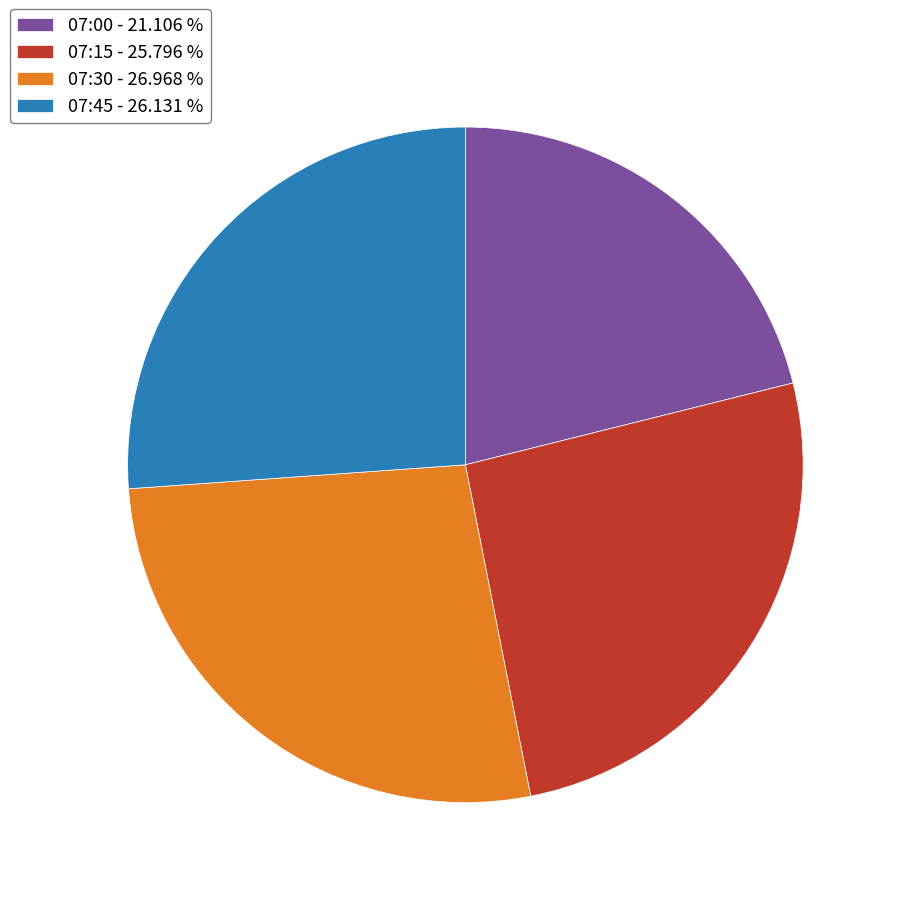

Is 07:45 the majority of the pie?

No